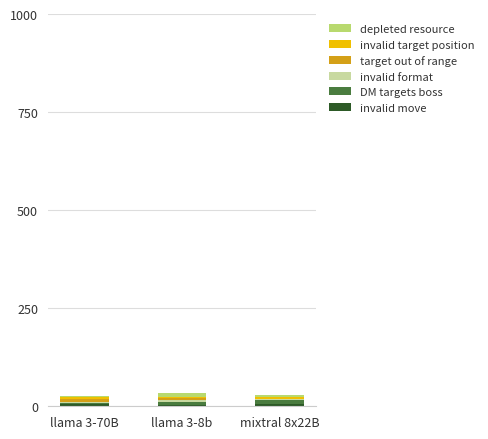

Count the number of categories in the chart.

3